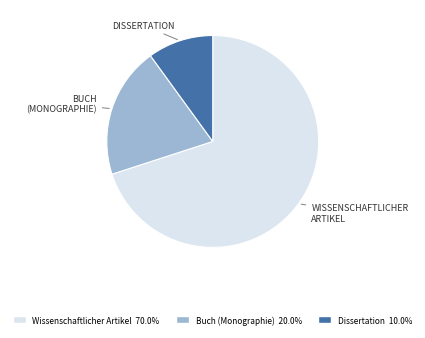

Is there a majority slice in this chart?

Yes